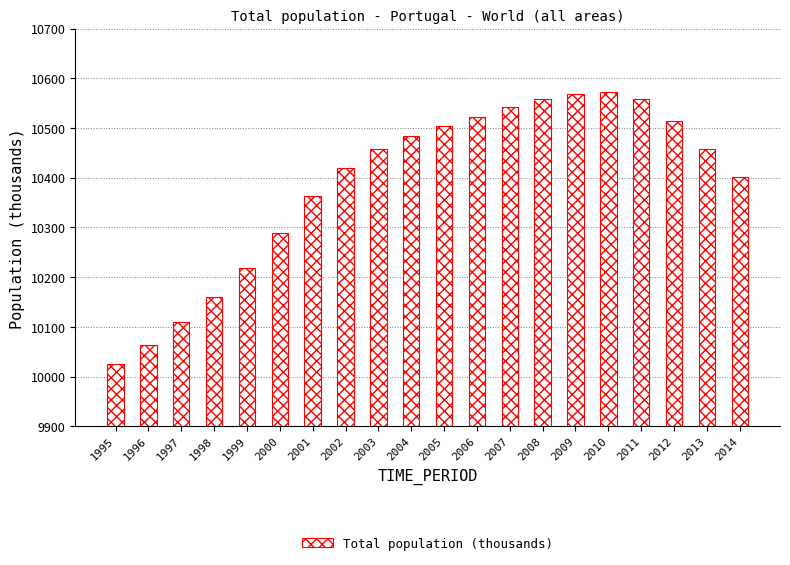

Is it true that the value at 2004 is 2395.5?

False